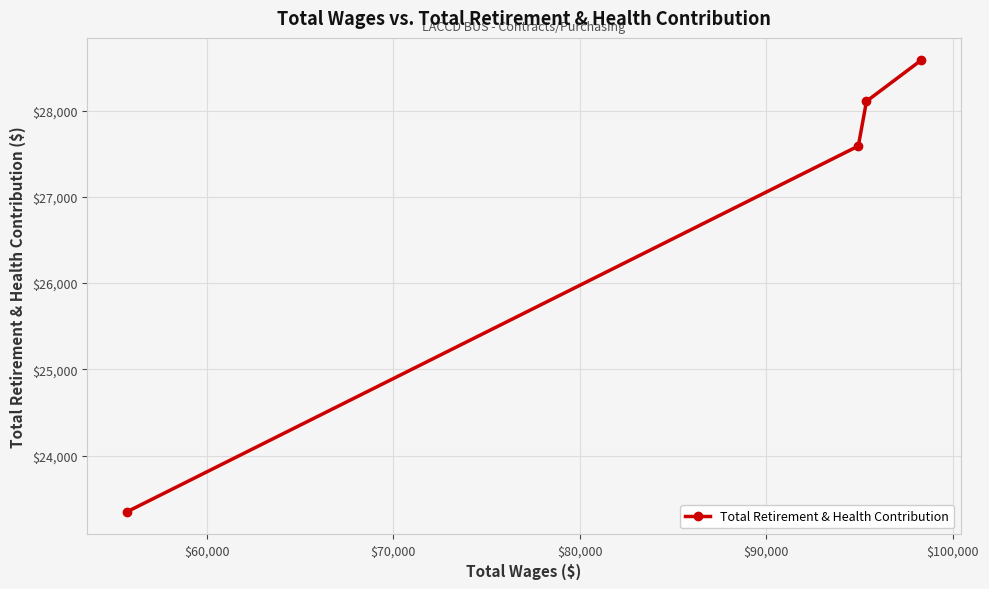

What is the maximum value shown in the chart?

28581